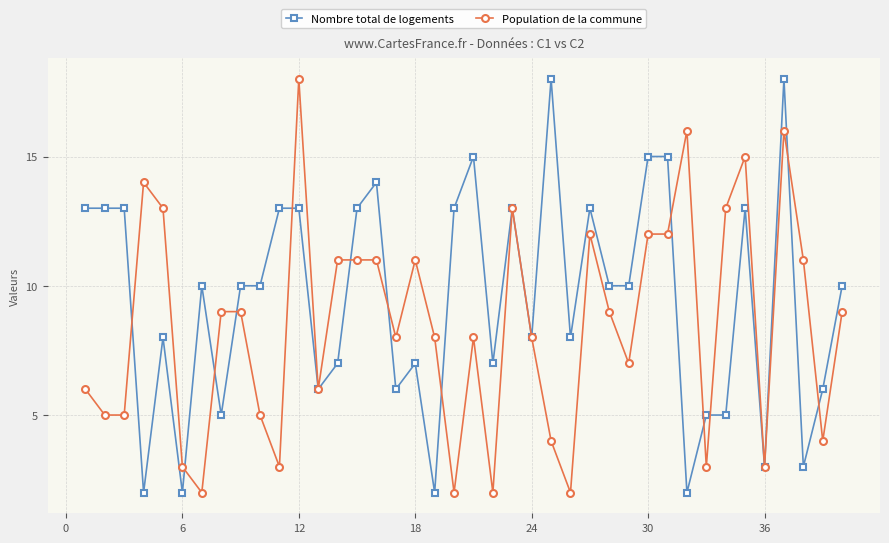

How many data points does each series have?

40